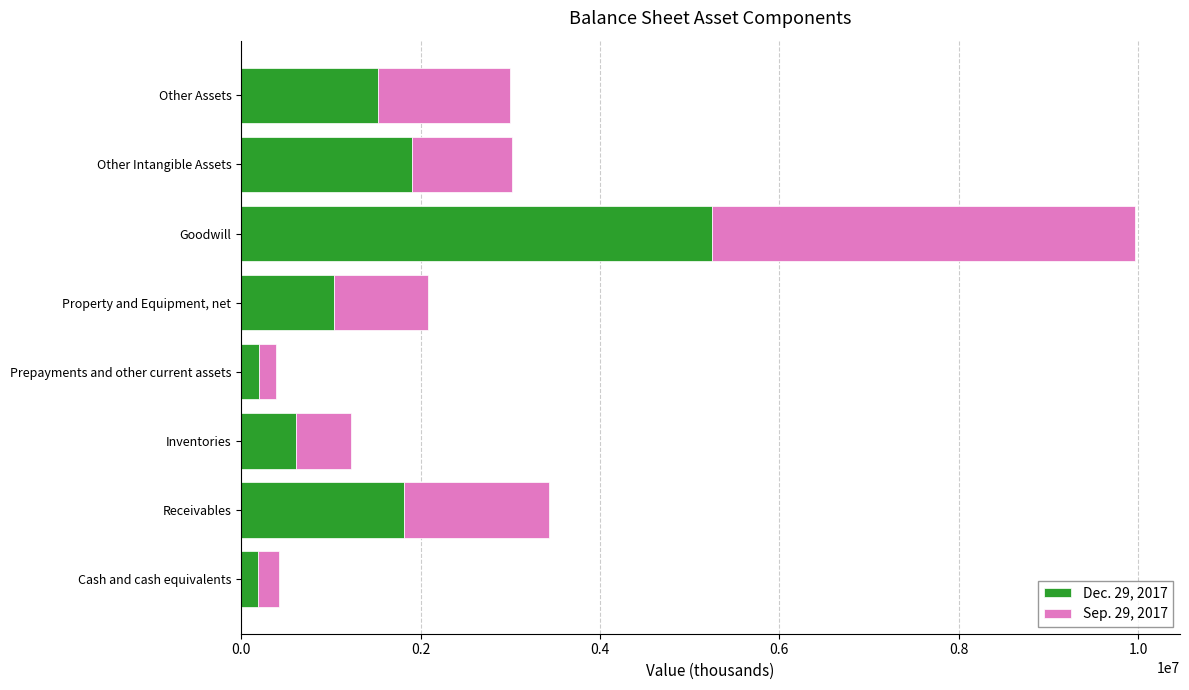

At which category is the sum across all series the highest?

Goodwill